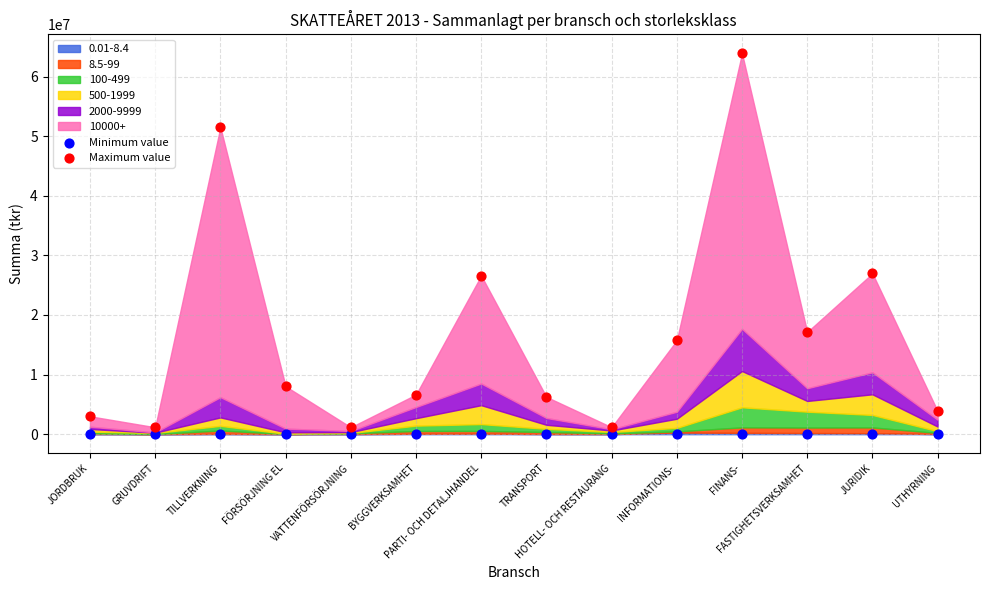

Which series contains the highest Y value?

Maximum value